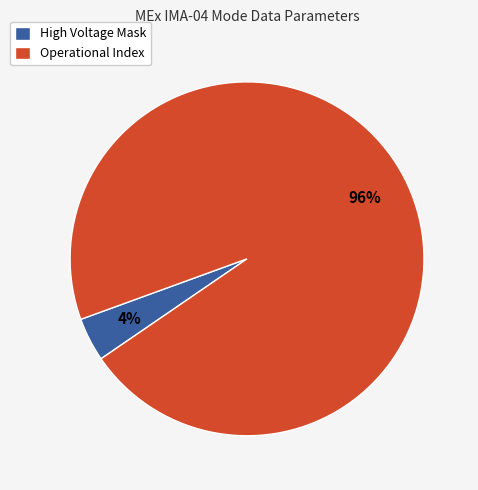

How many slices are in this pie chart?

2